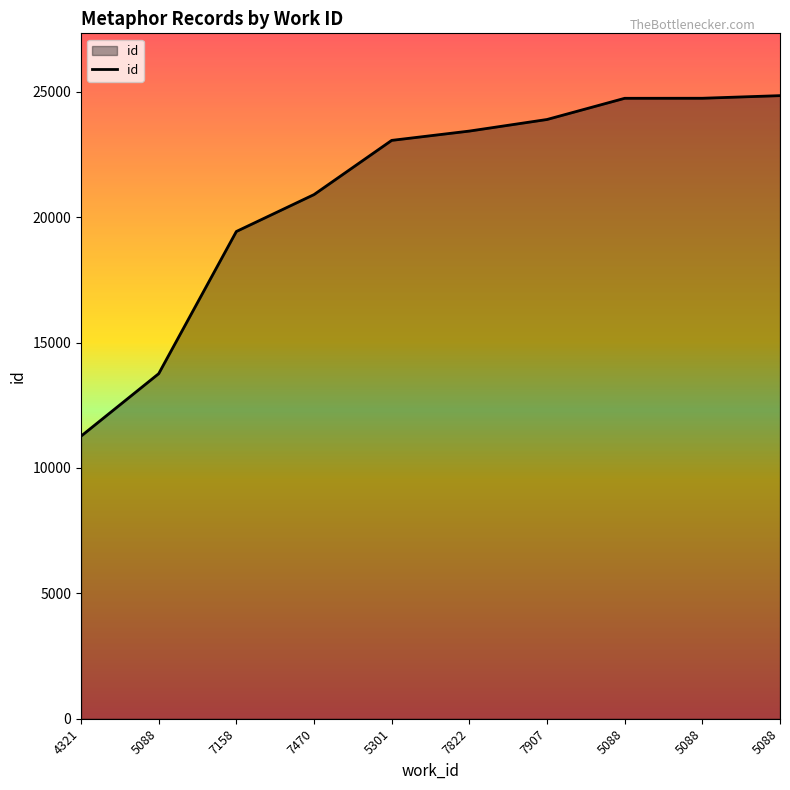

Does the chart have visible grid lines?

No